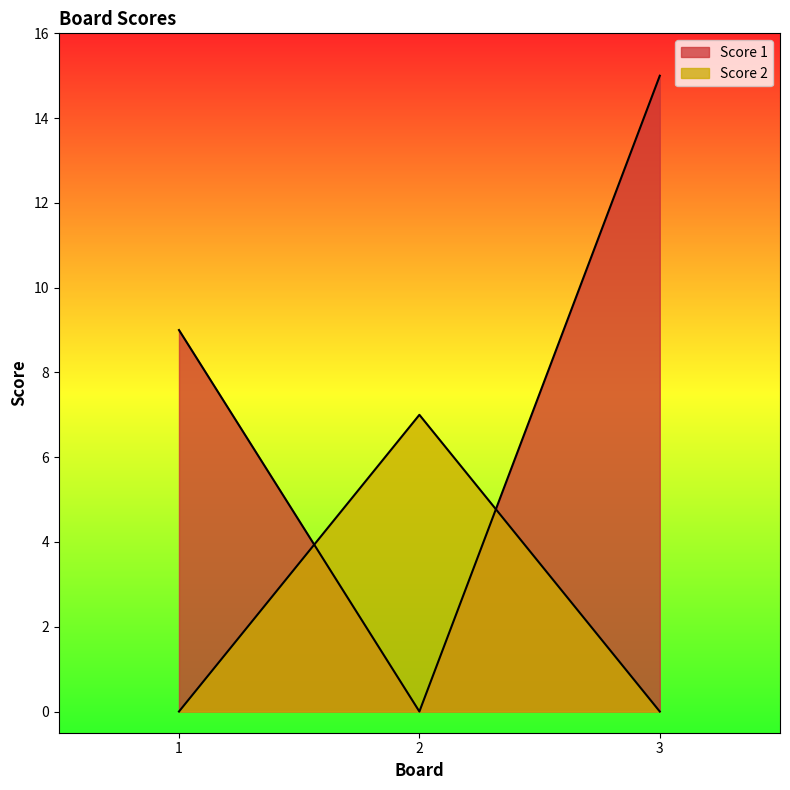

What is the spread (max minus min) of values at 3?

15